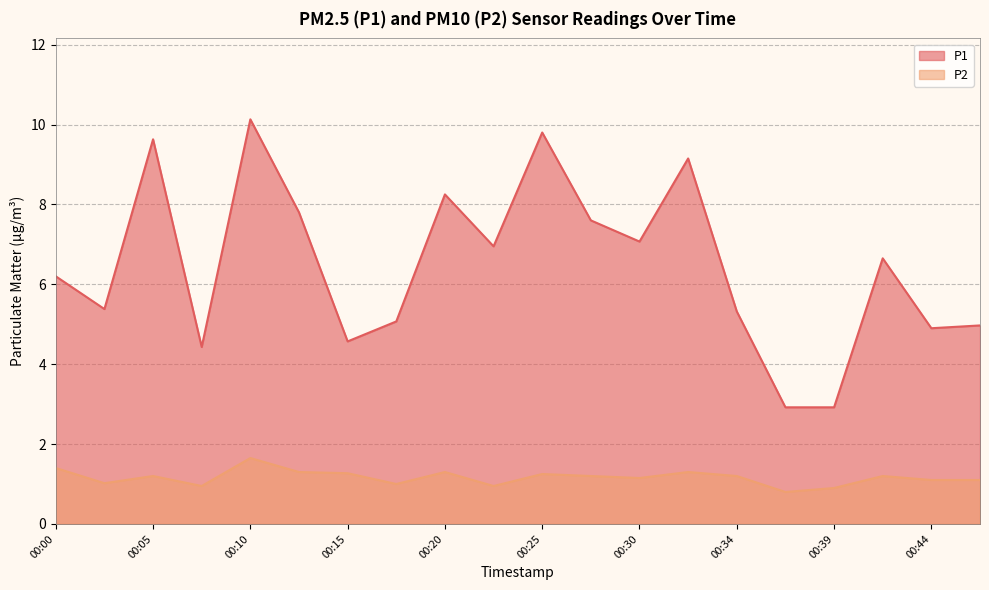

How many categories are shown in the chart?

20